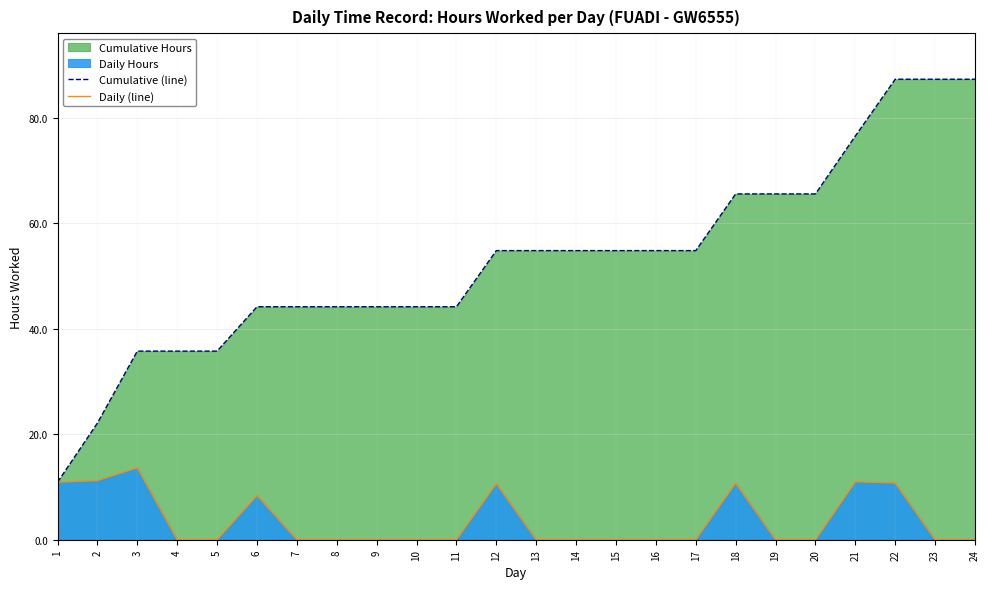

How many lines are shown in the chart?

2